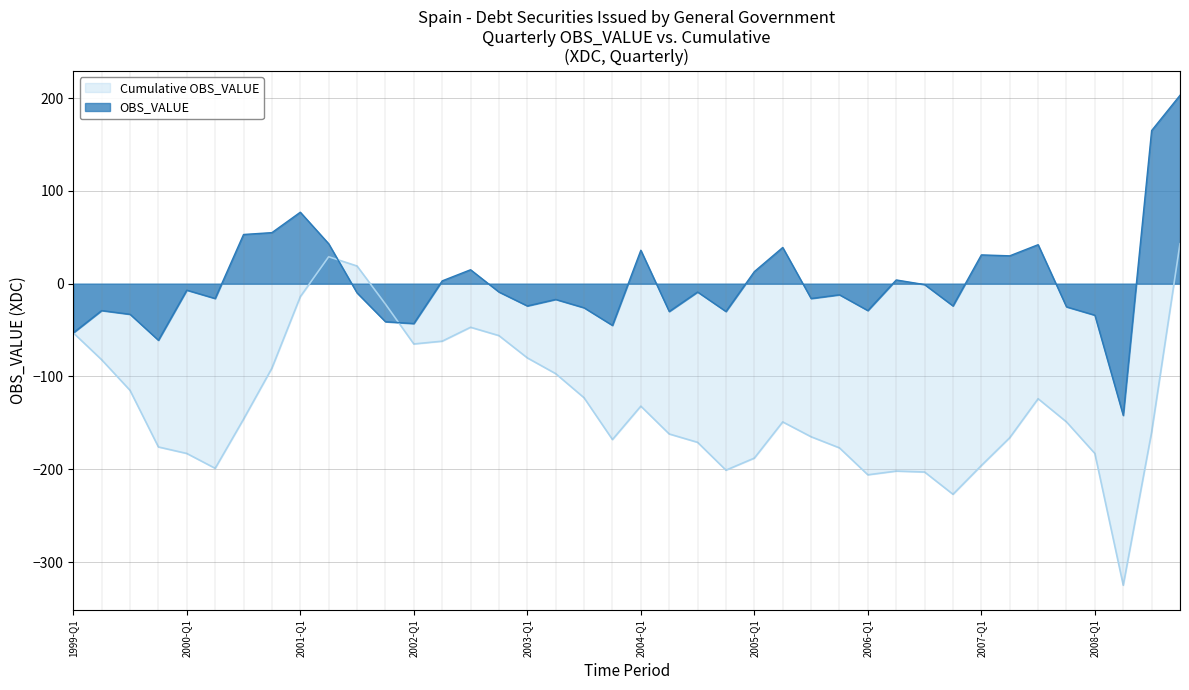

What position from the right is 1999-Q4?

37